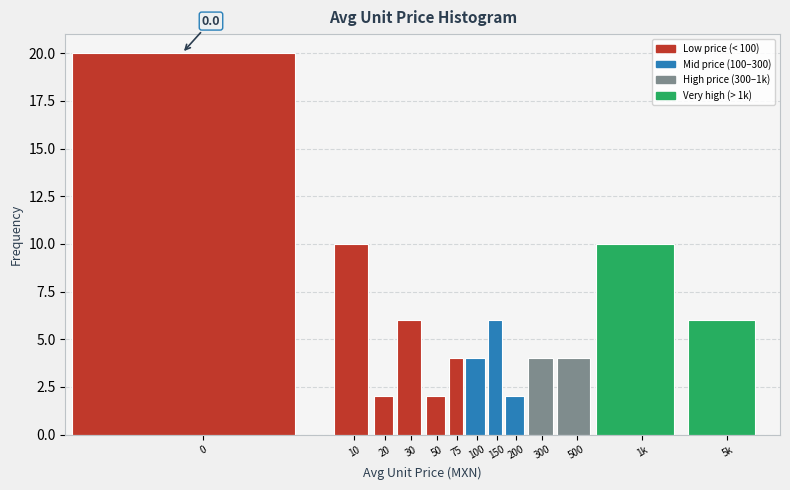

Reading left to right, extract all data points from this chart.

0=20	10=10	20=2	30=6	50=2	75=4	100=4	150=6	200=2	300=4	500=4	1k=10	5k=6